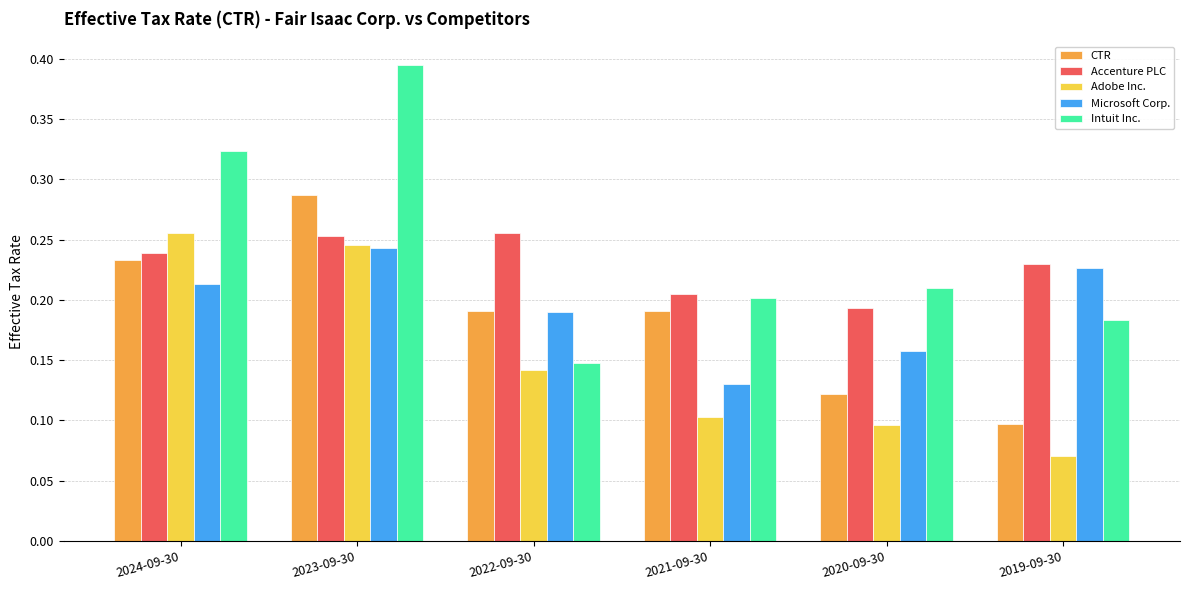

Which series has the largest range (max minus min)?

Intuit Inc.